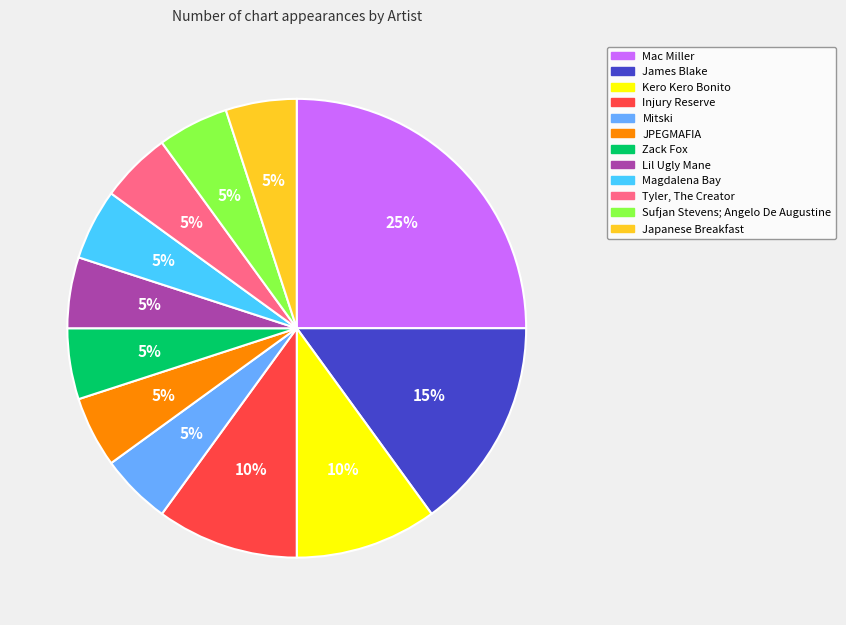

To the nearest percent, what is the combined percentage of James Blake and Mitski?

20%